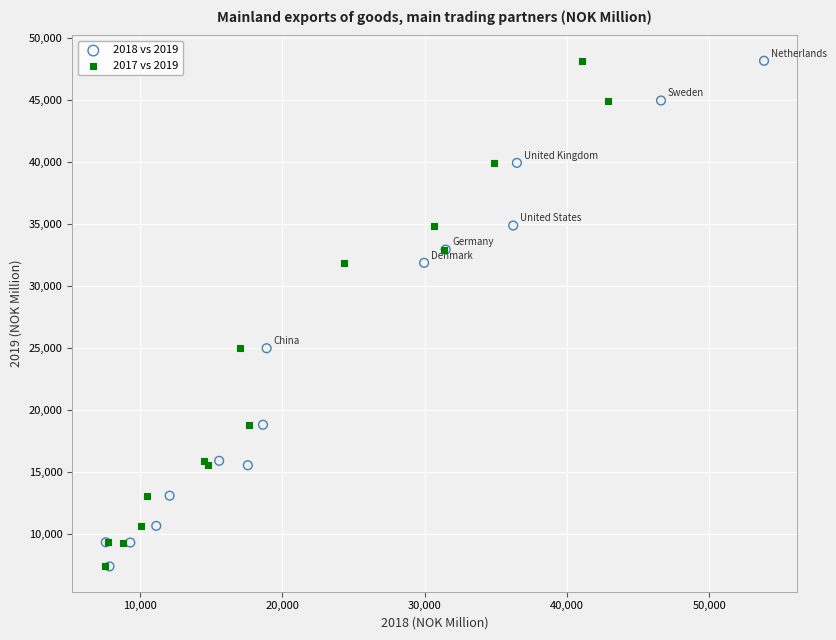

What are all the series names shown in the legend?

2018 vs 2019, 2017 vs 2019